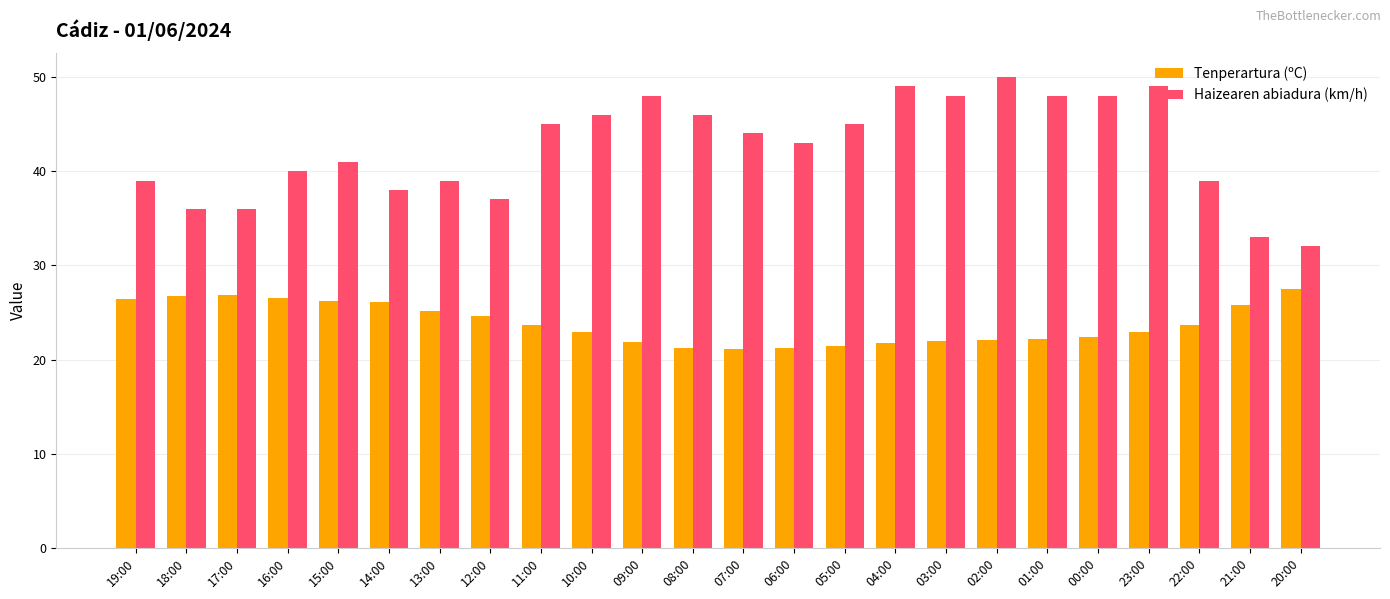

What is the maximum value shown in the chart?

50.0